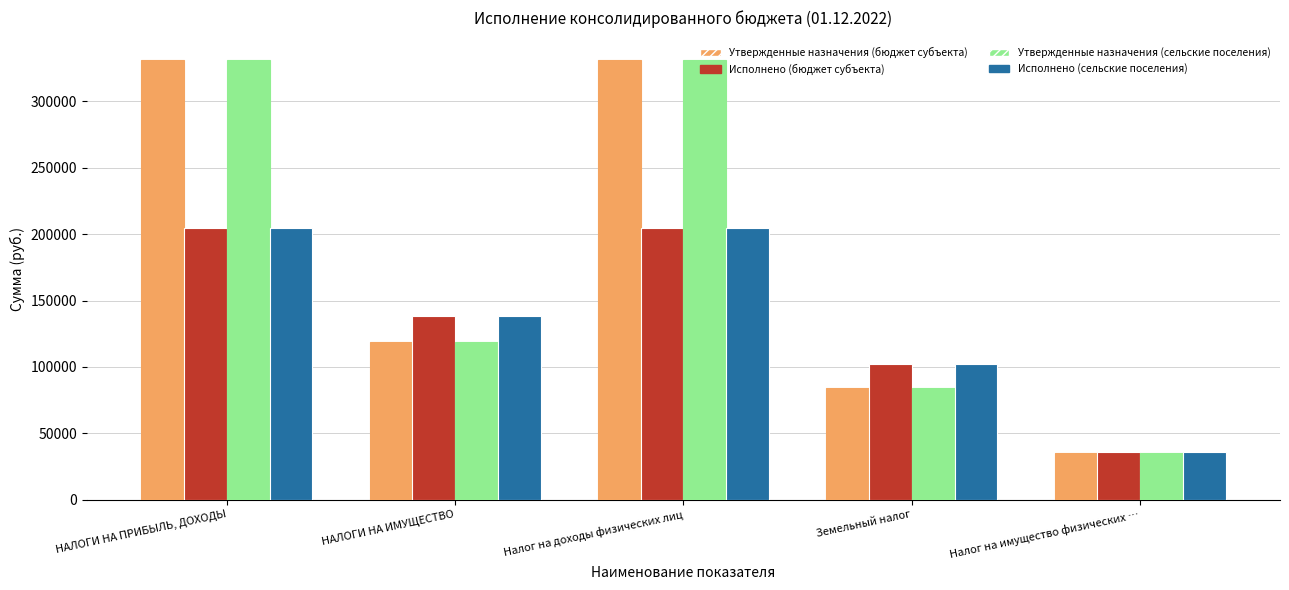

What is the difference between the second highest and second lowest values in the Исполнено (сельские поселения) series?

102558.1